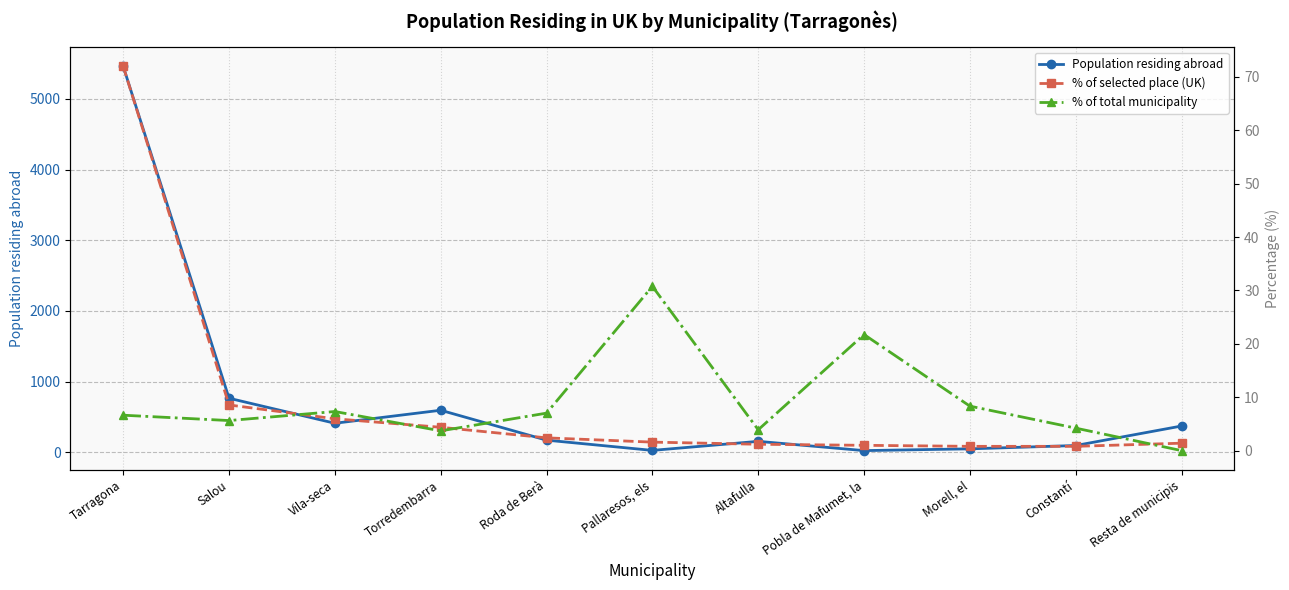

What is the total value across all series at Altafulla?

159.1